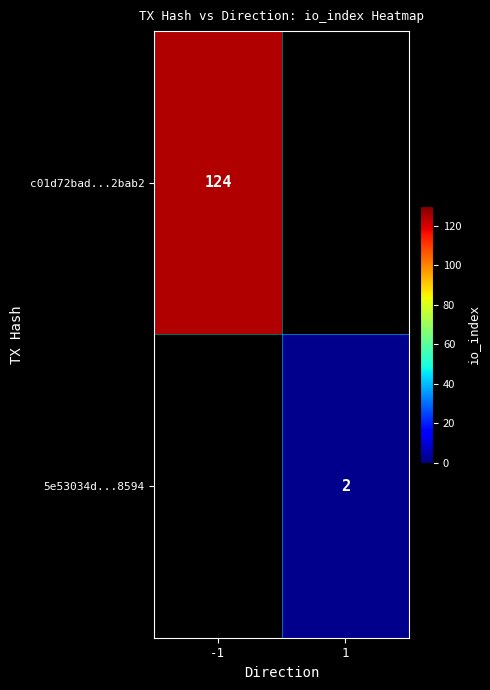

Is the value of 5e53034d...8594 at 1 greater than the value of c01d72bad...2bab2 at -1?

No